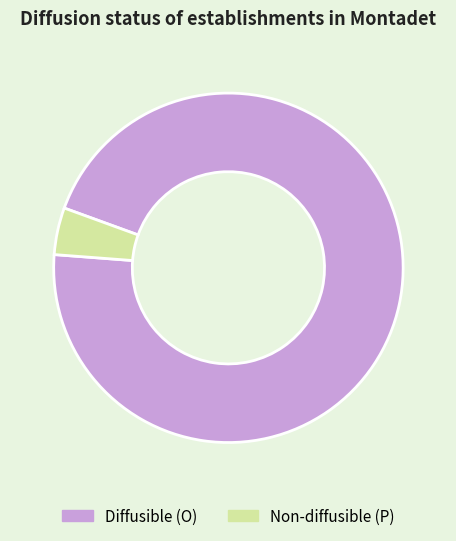

How many slices are in this pie chart?

2